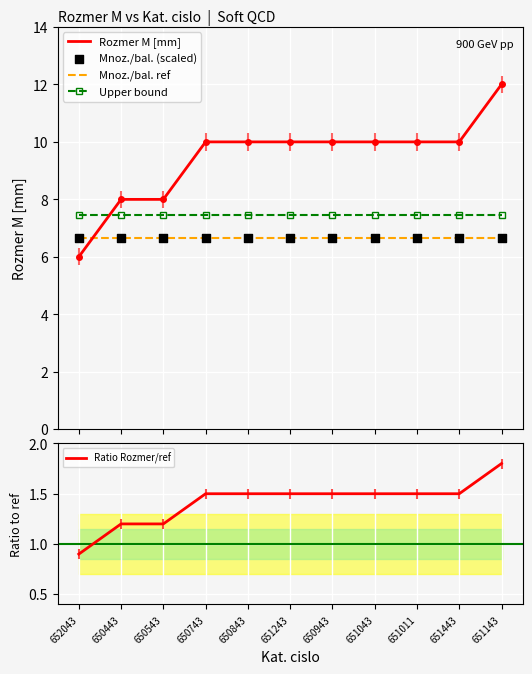

What is the total value across all series at 651143?

34.6